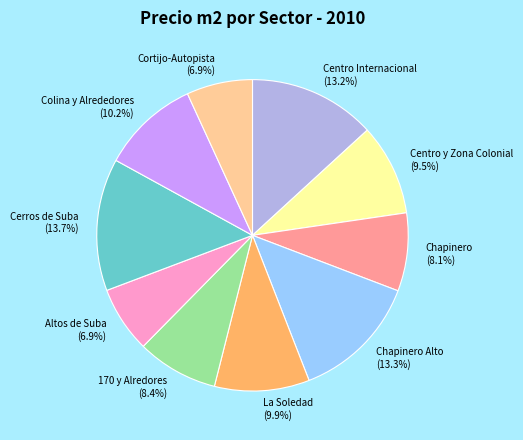

What is the ratio of the value at Chapinero to the value at Cerros de Suba?

0.6